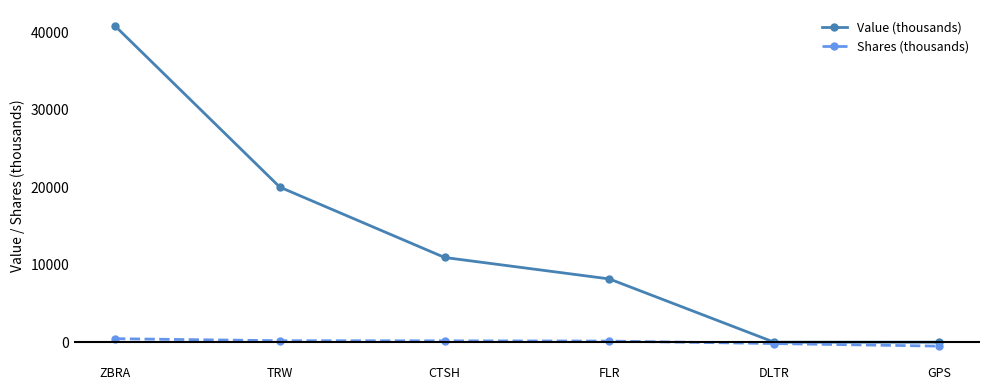

At which category is the sum across all series the highest?

ZBRA